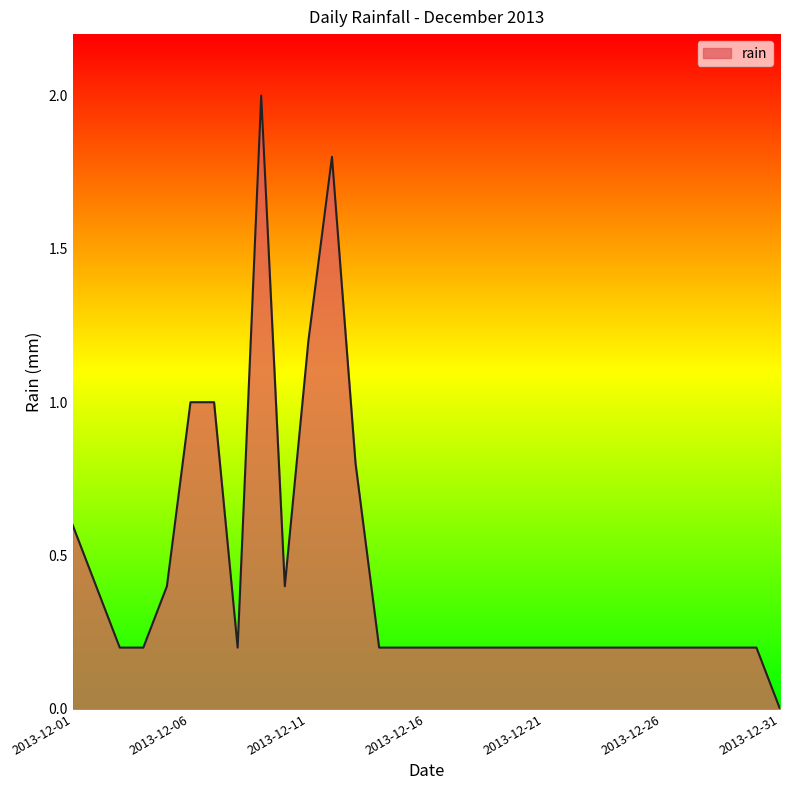

What is the maximum value shown in the chart?

2.0